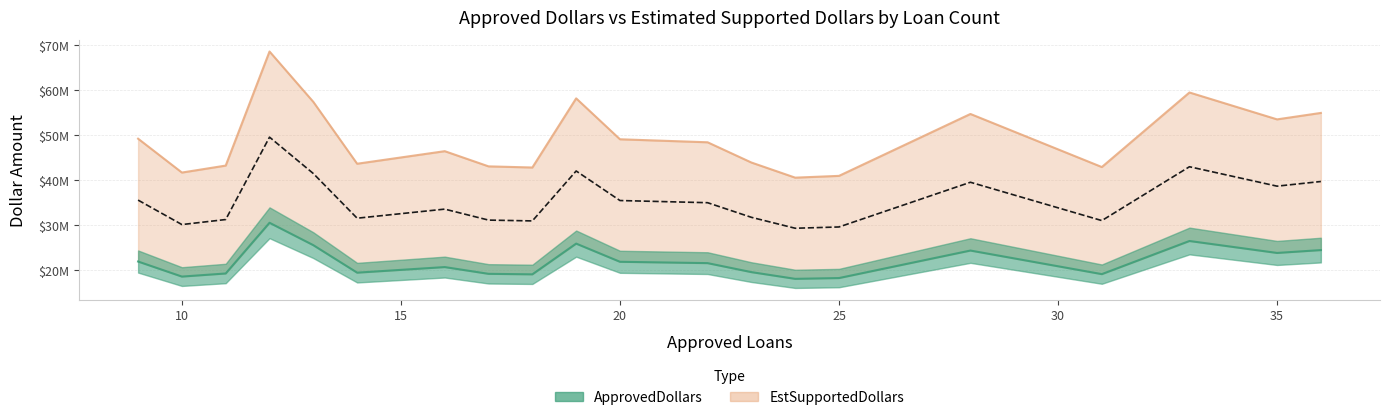

True or false: EstSupportedDollars and ApprovedDollars cross at least once.

False